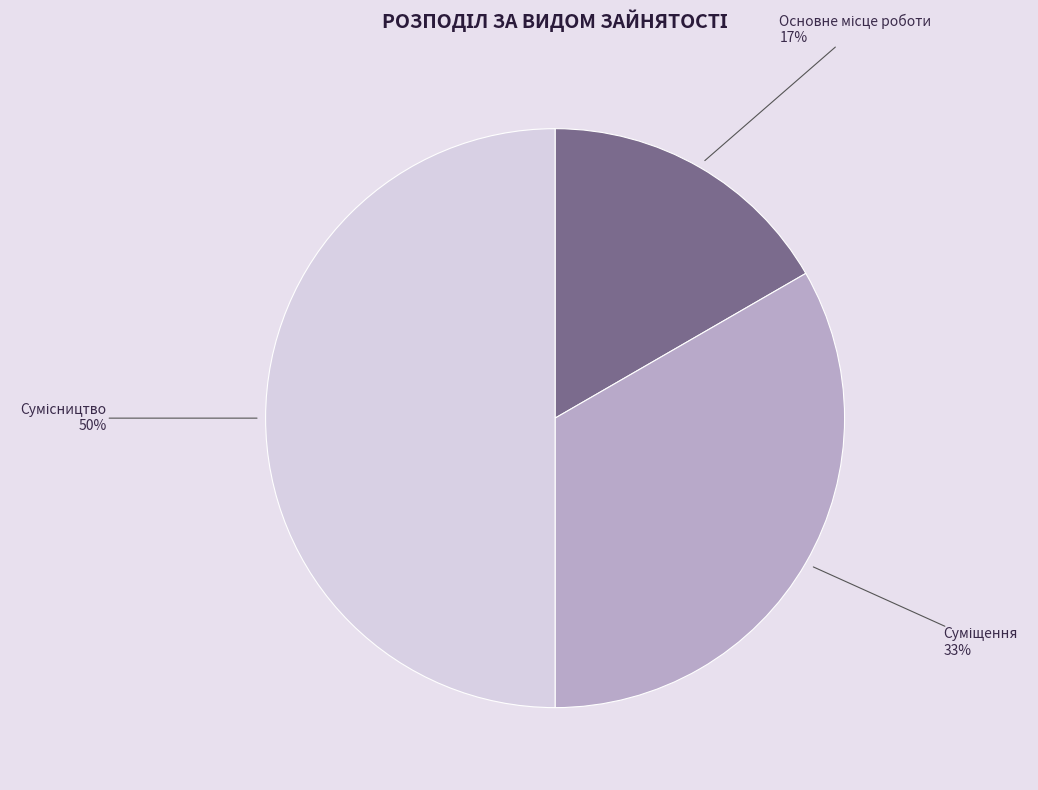

To the nearest percent, what is the difference between the largest and smallest slice percentages?

33%